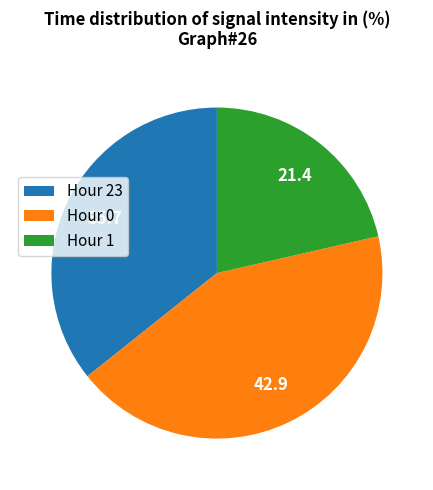

Rank the categories by value from lowest to highest.

Hour 1, Hour 23, Hour 0